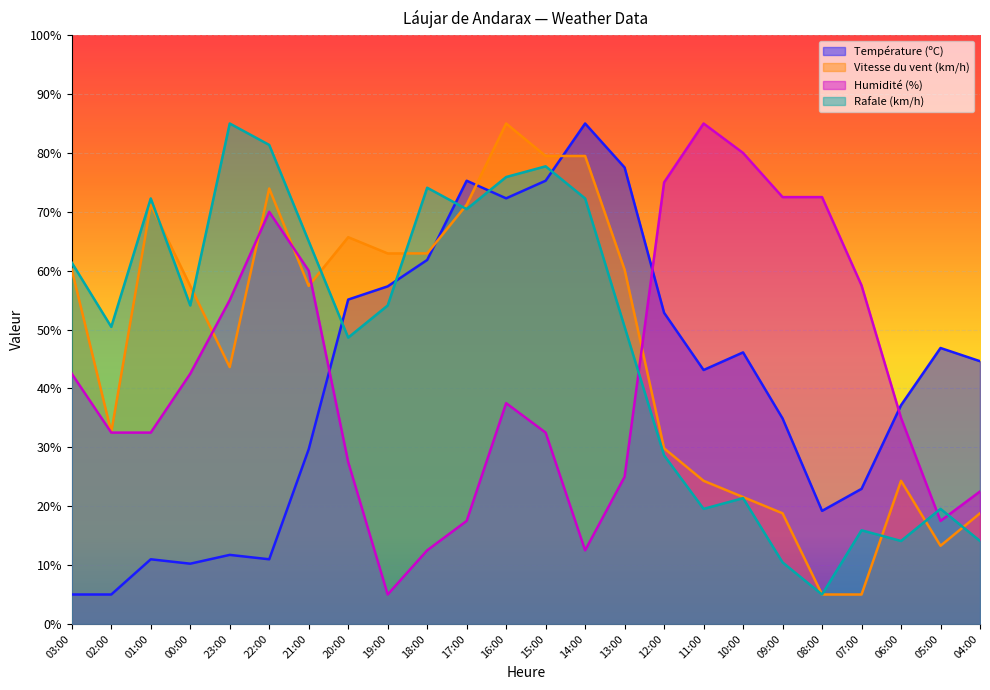

At how many categories does at least one series exceed 27?

24